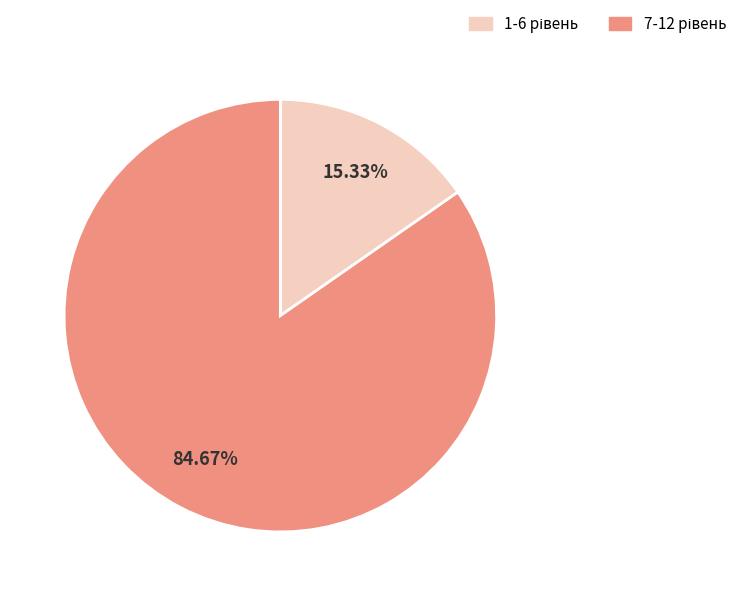

Is there any slice that represents more than half of the pie?

Yes